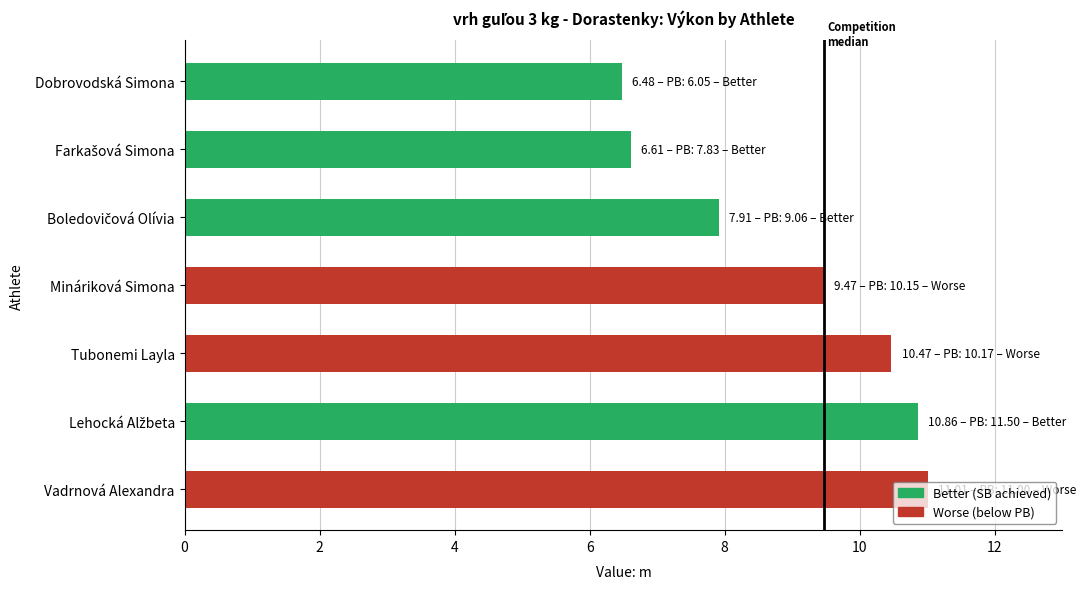

What is the difference between the maximum and minimum values?

4.5